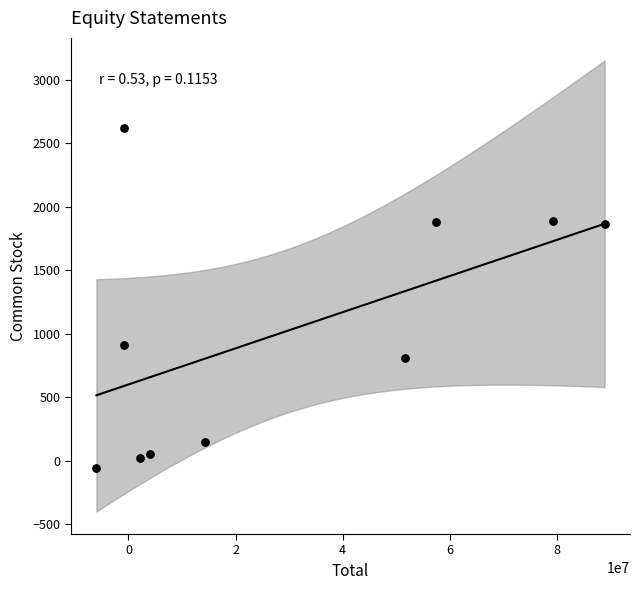

What Y value in the scatter plot is closest to 1278?

912